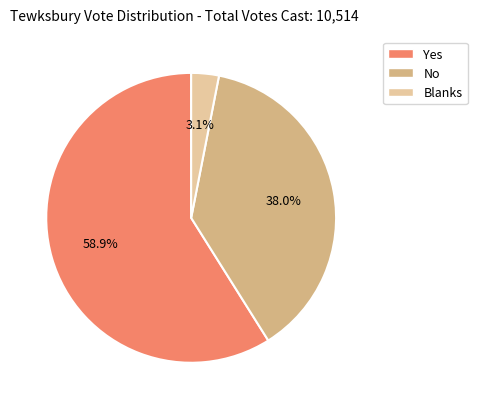

Which category accounts for the majority?

Yes